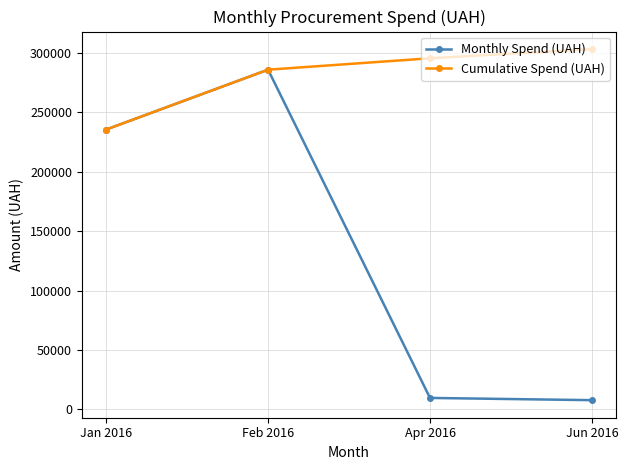

Is it true that Cumulative Spend (UAH) equals 295535.2 at Apr 2016?

True